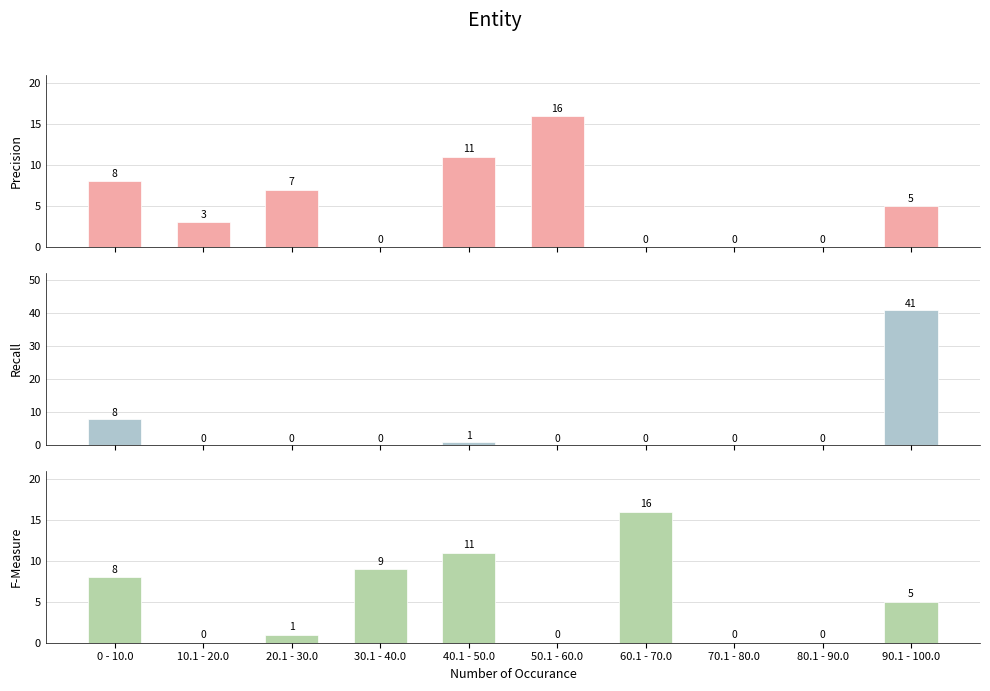

What is the highest value of the F-Measure series?

16